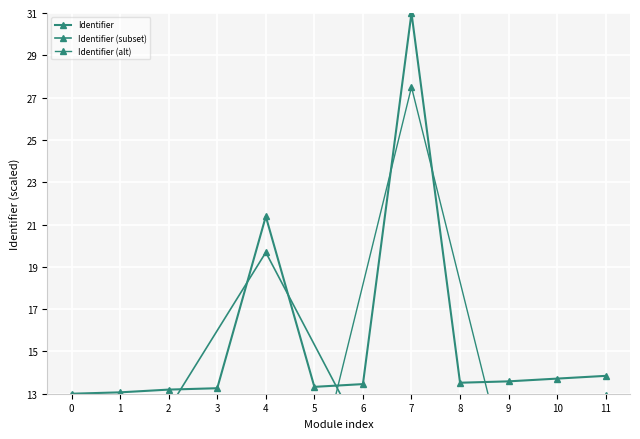

What is the minimum value shown in the chart?

13.0